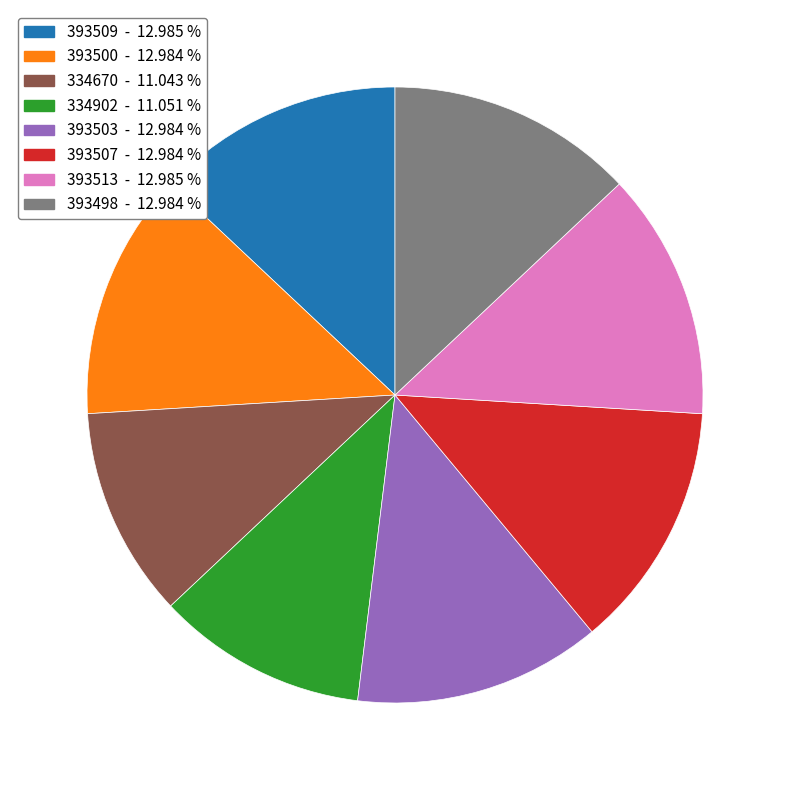

Do 393507 and 334670 together represent more than half of the pie?

No